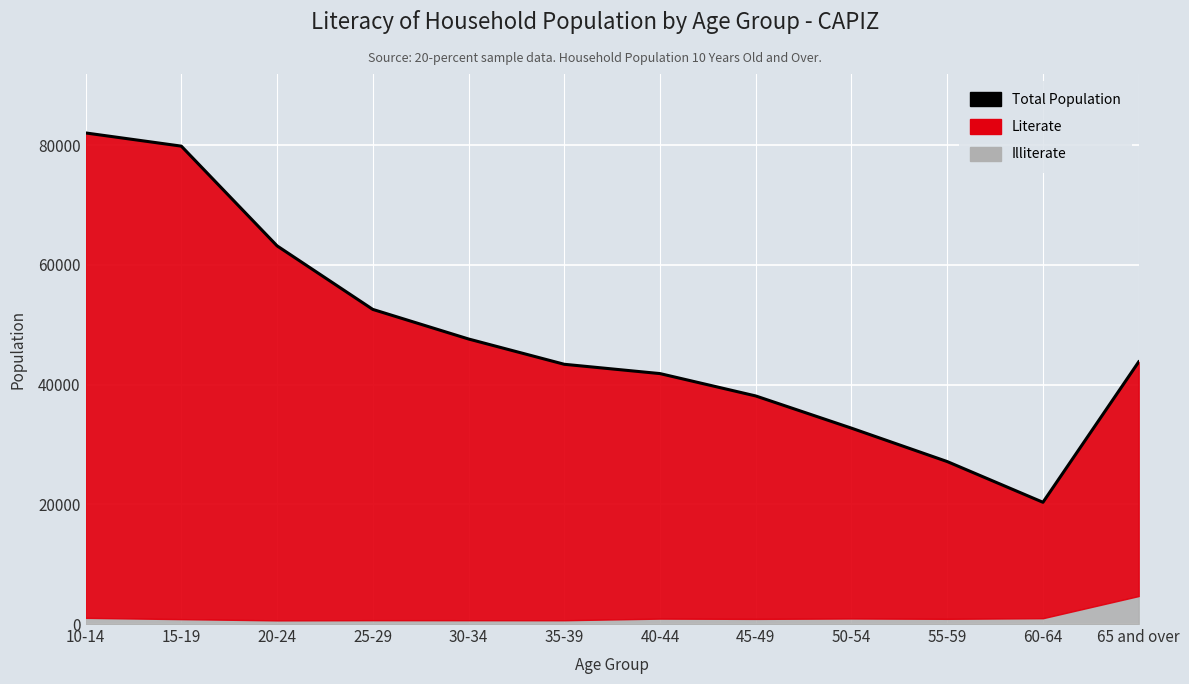

What is the value of the 2nd point from the left?

79830